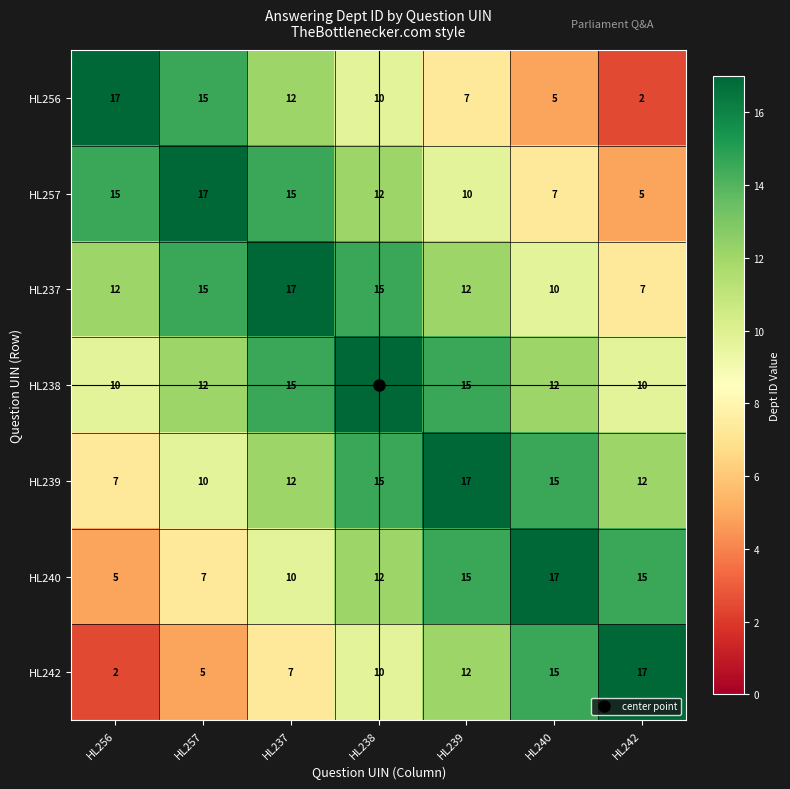

How many HL239 values are between 10 and 15?

5